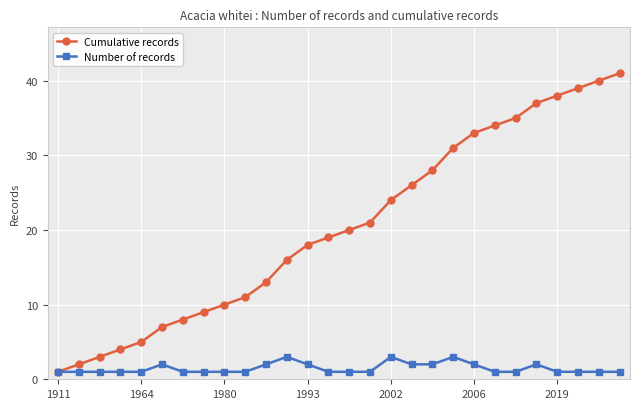

Which series has the largest range (max minus min)?

Cumulative records